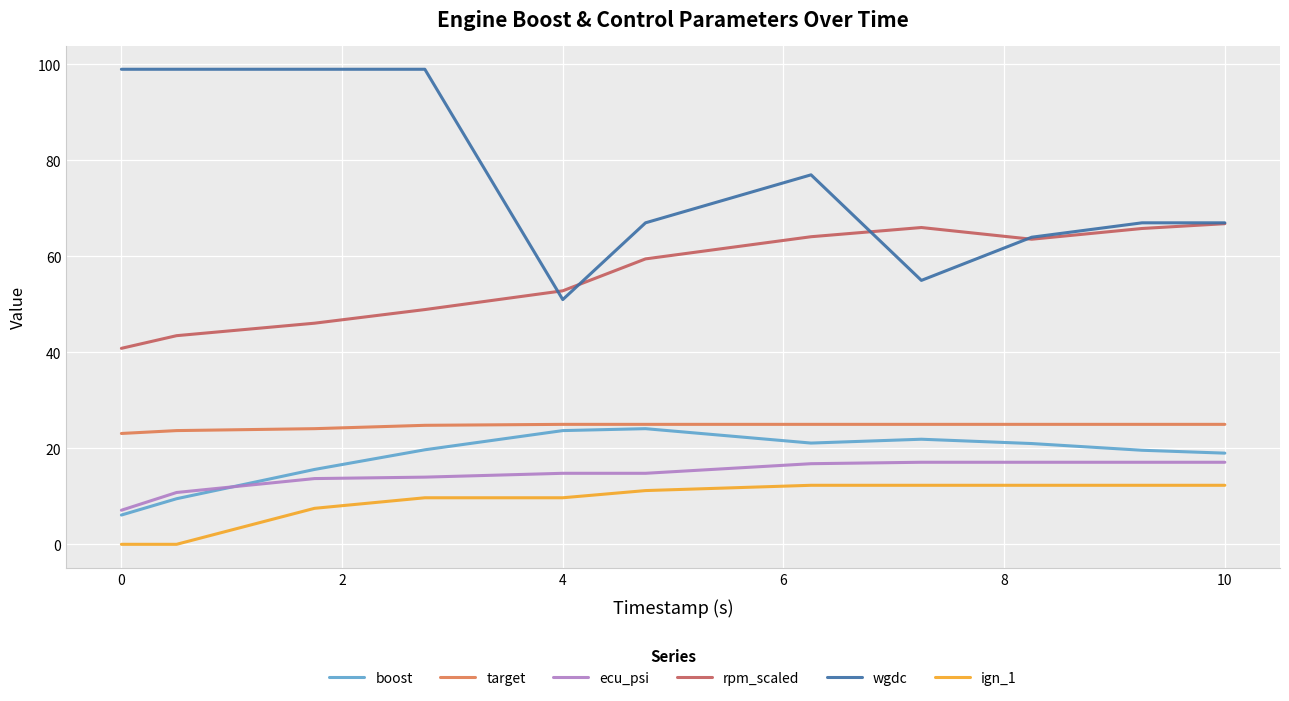

What is the highest value of the target series?

25.0